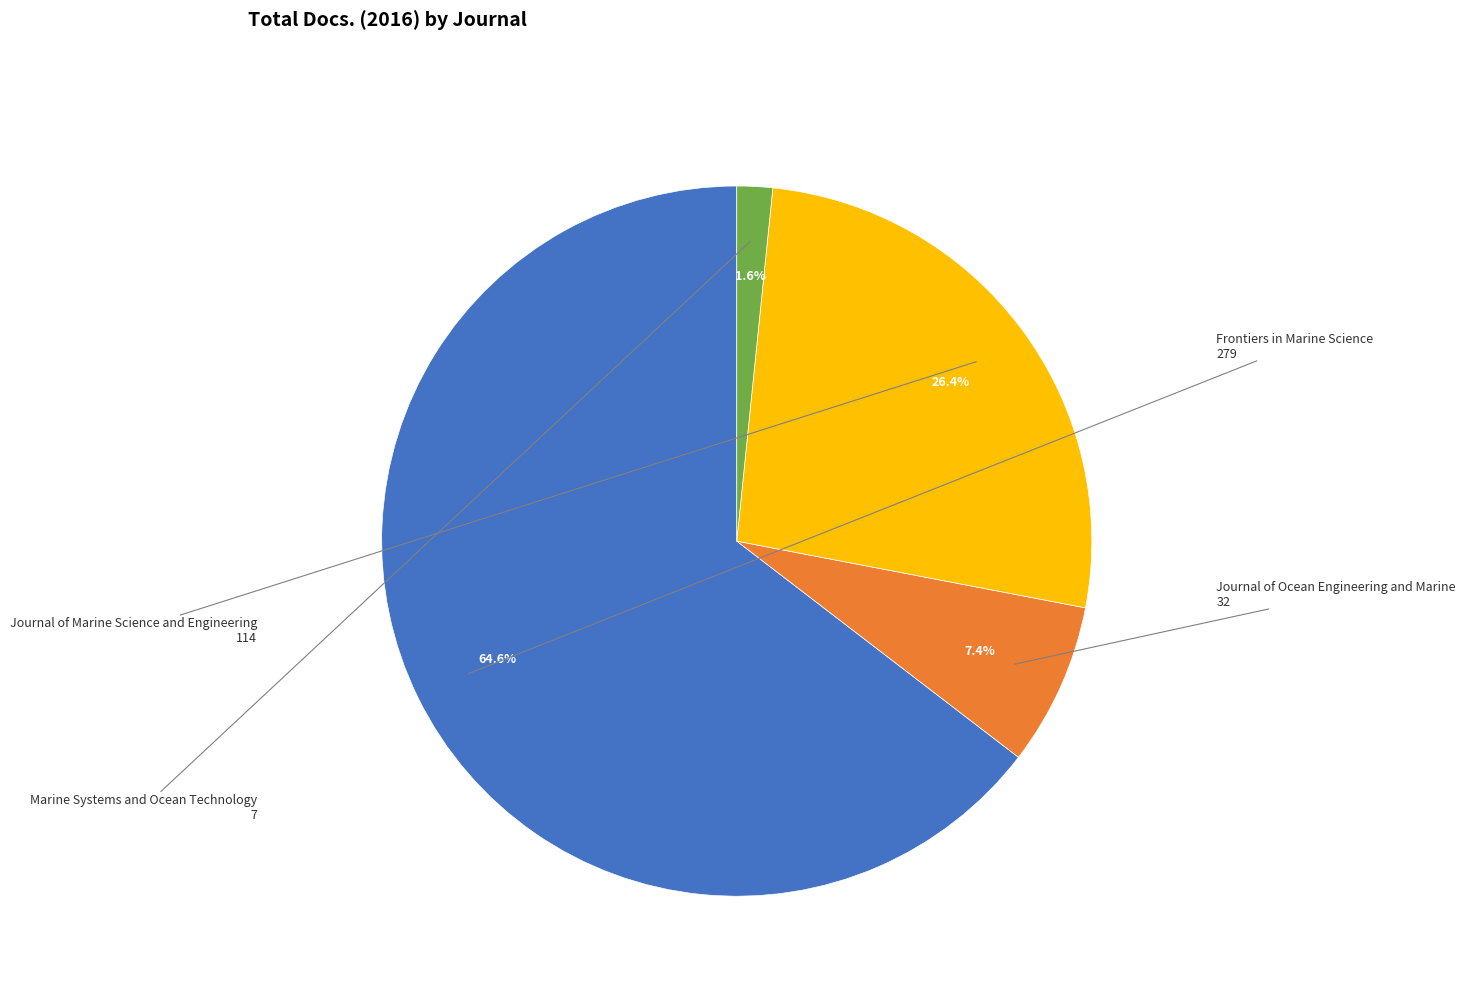

Does any single category account for the majority?

Yes